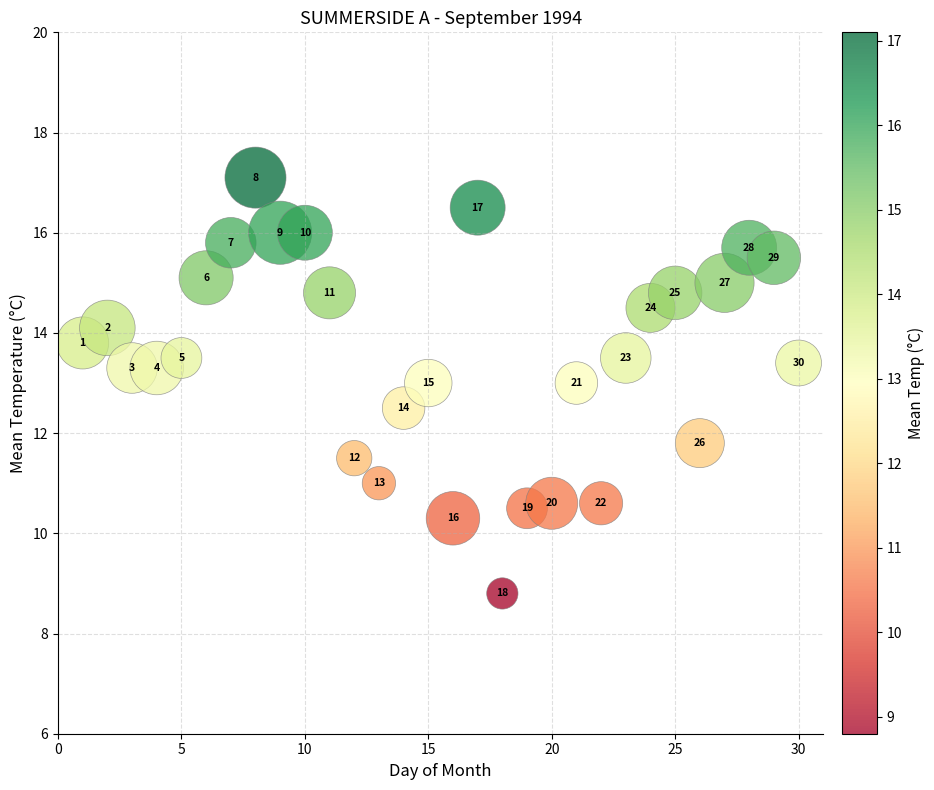

What is the range of Y values (max minus min)?

8.3